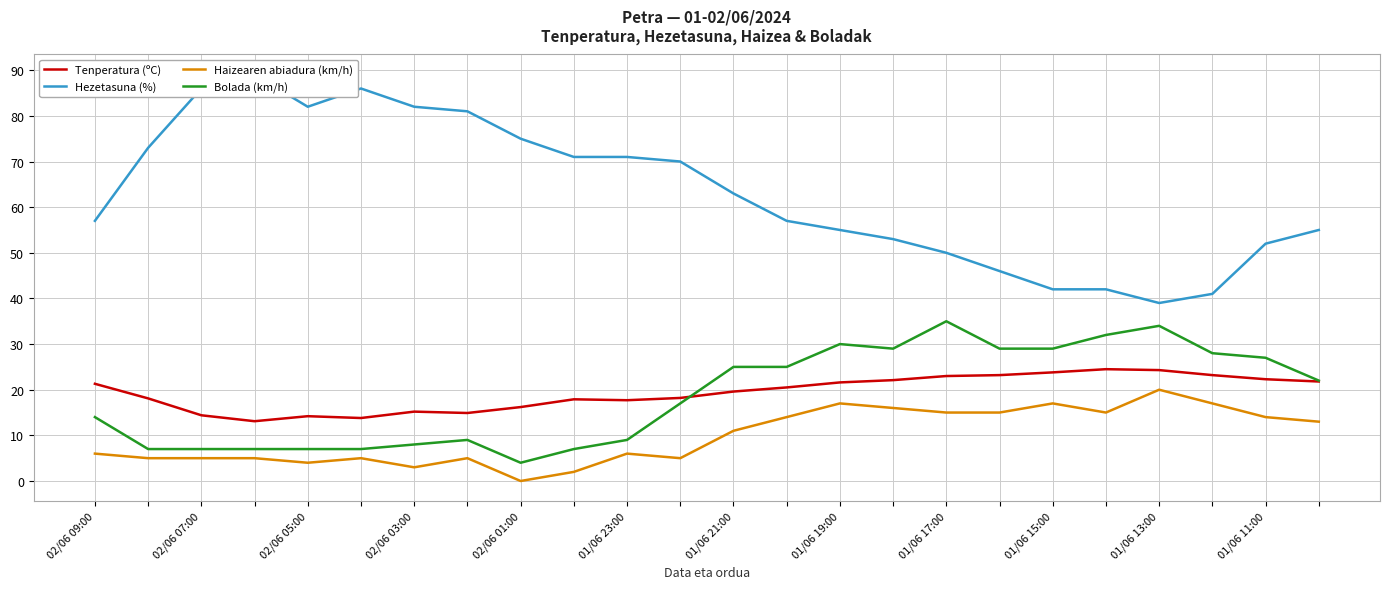

True or false: Bolada (km/h) has more than 0 interior local peaks.

True